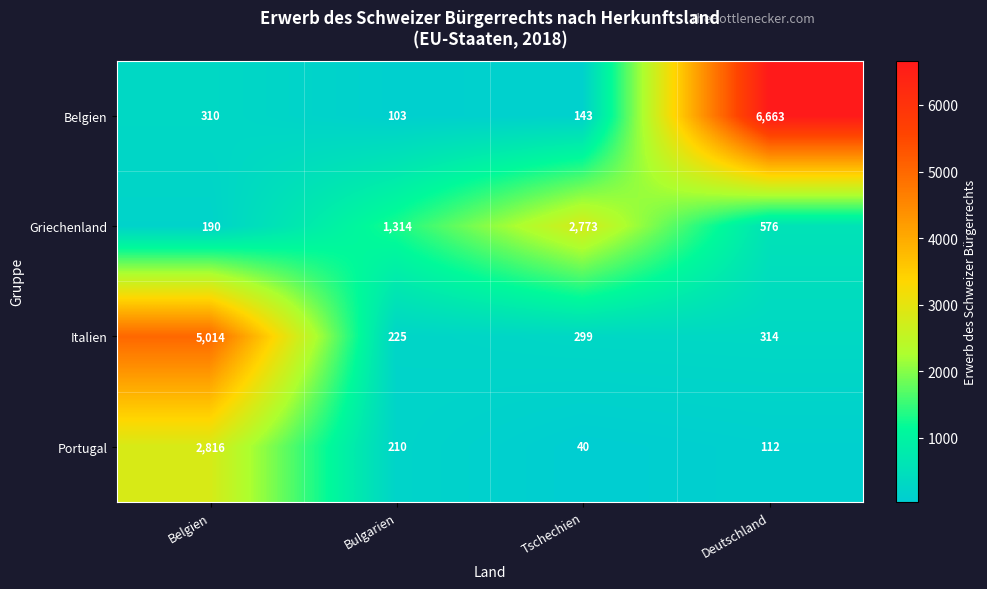

Reading left to right, what are all the values shown in this chart?

Belgien: 310	103	143	6663
Griechenland: 190	1314	2773	576
Italien: 5014	225	299	314
Portugal: 2816	210	40	112